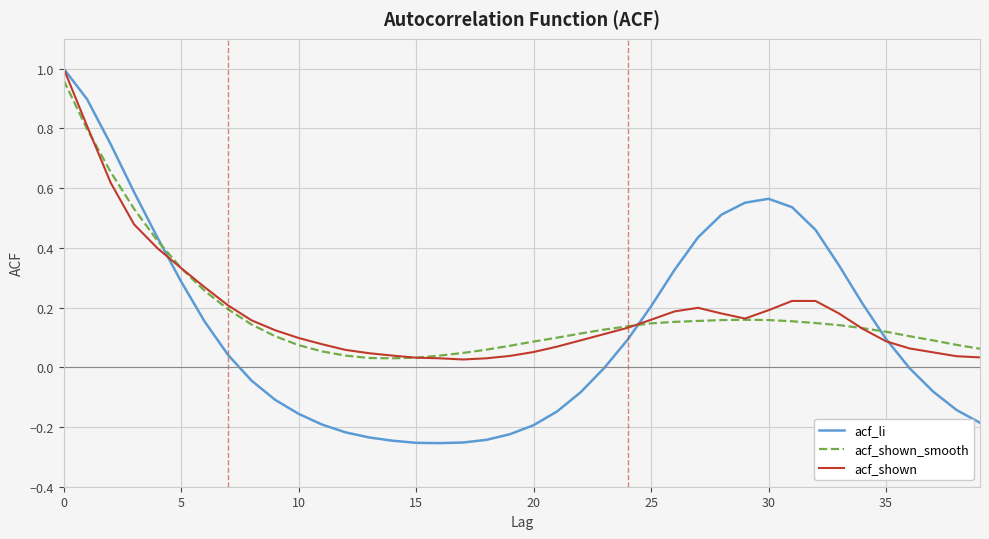

Which series has the largest range (max minus min)?

acf_li